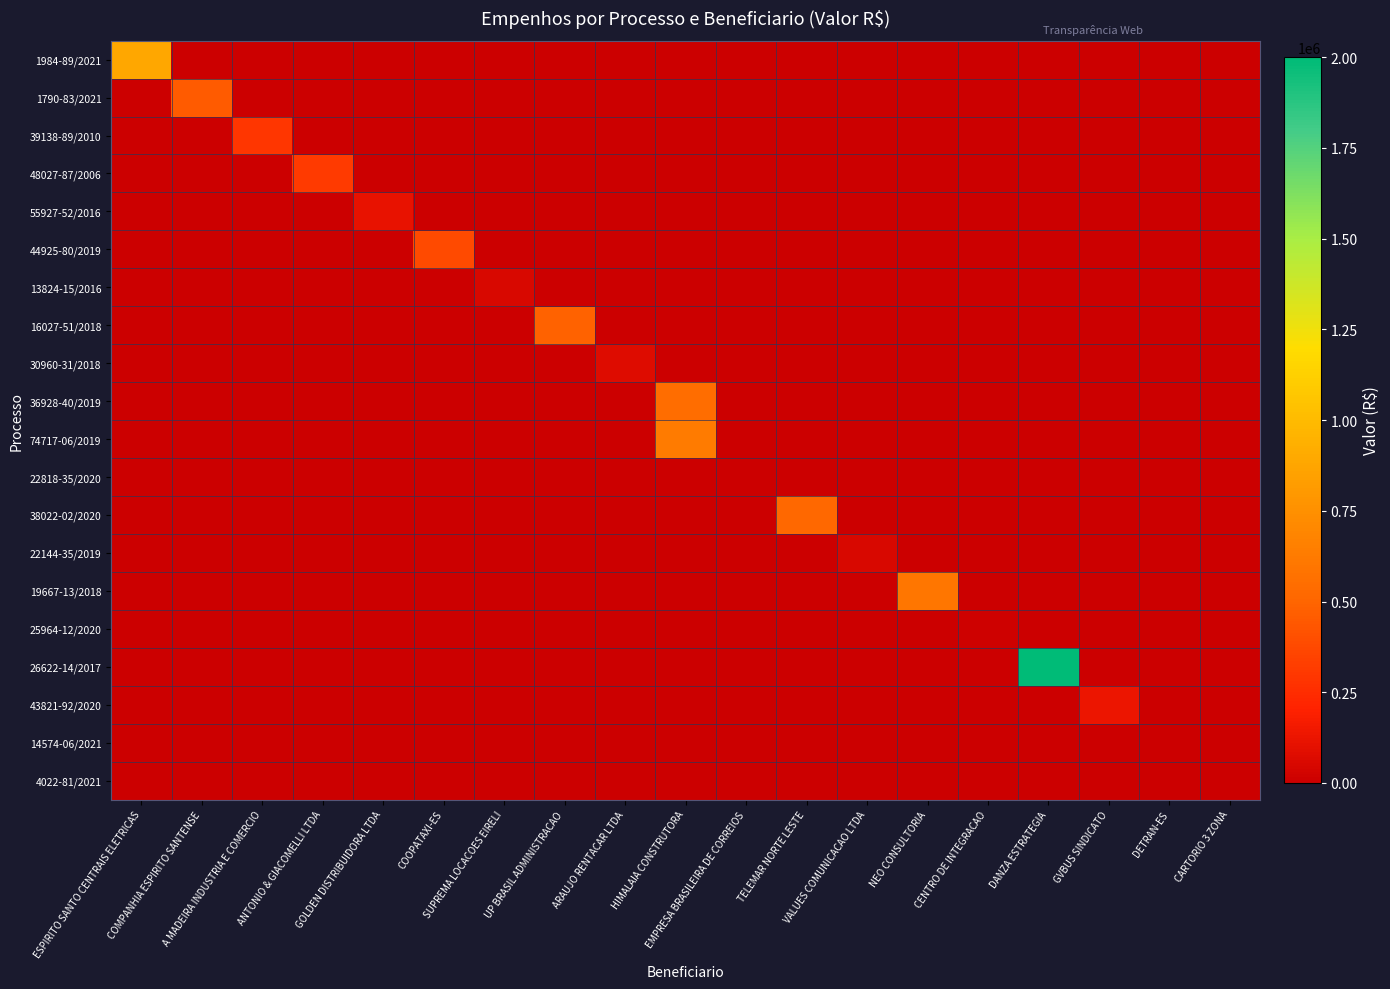

How many series are shown in this chart?

20